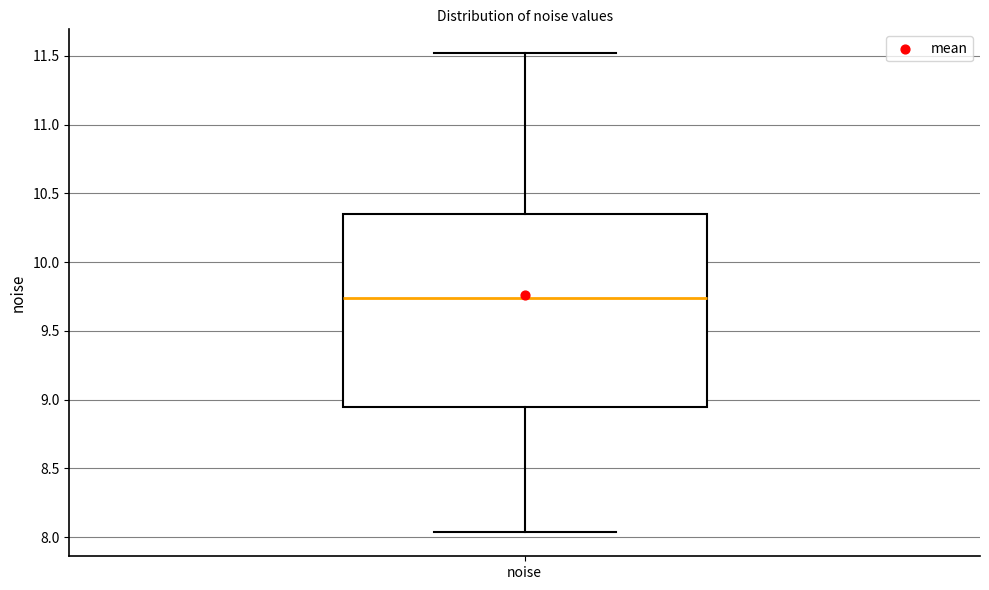

Transcribe this box plot: give where the median line is, the range the box spans, and where the two whiskers end, as read against the y-axis. The values are not printed on the chart, so give them approximately, as read against the axis.

median 9.75, box 8.95 to 10.35, whiskers 8.05 to 11.50